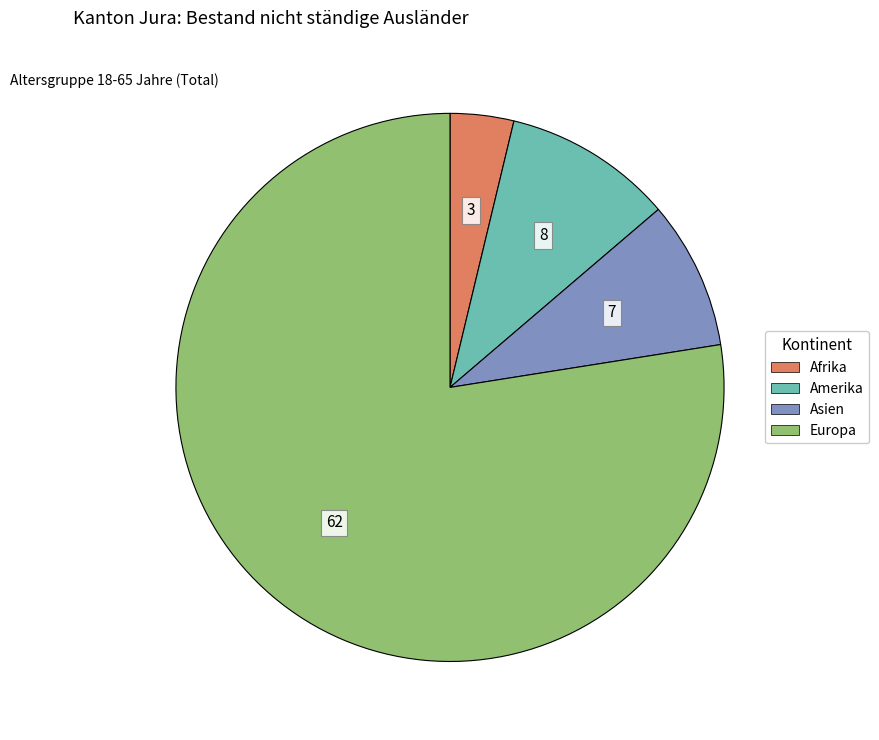

Does any single category account for the majority?

Yes